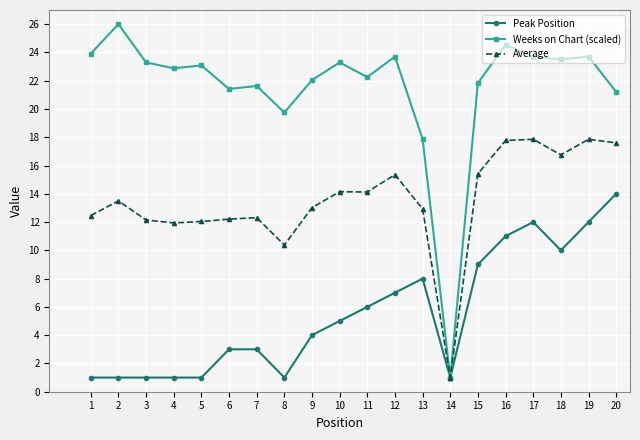

Is it true that Average equals 17.8 at 16?

True